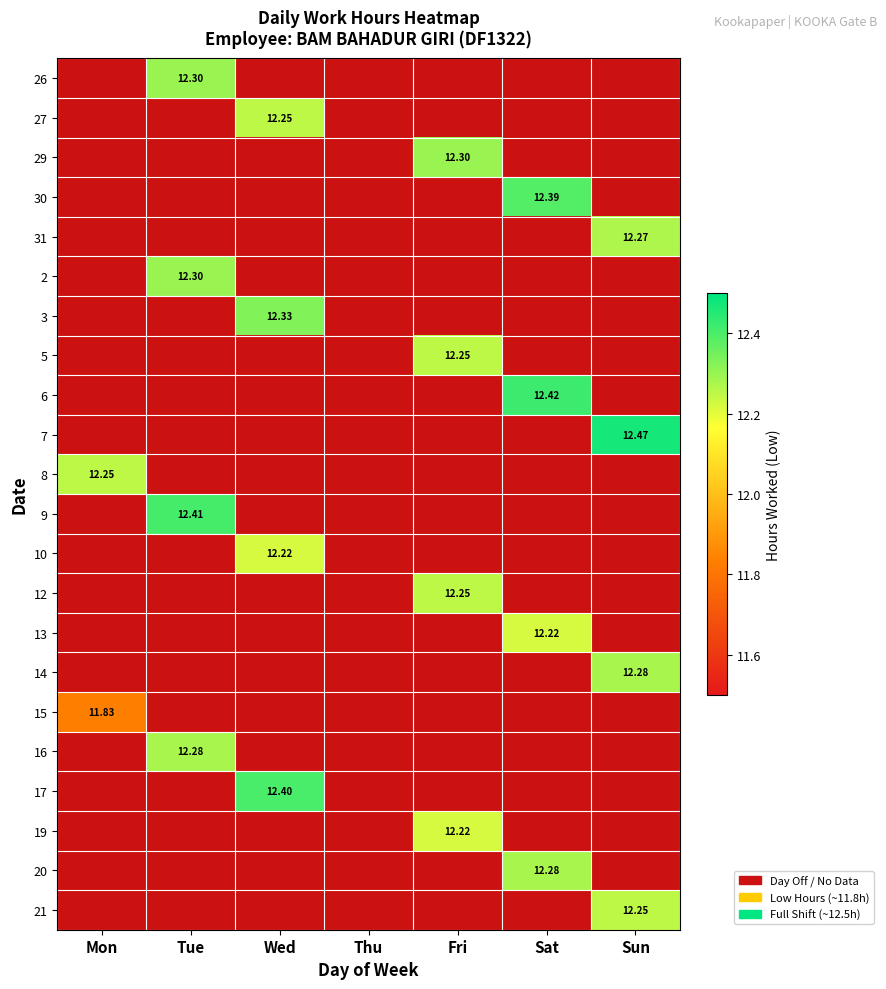

At how many categories does at least one series exceed 5?

6